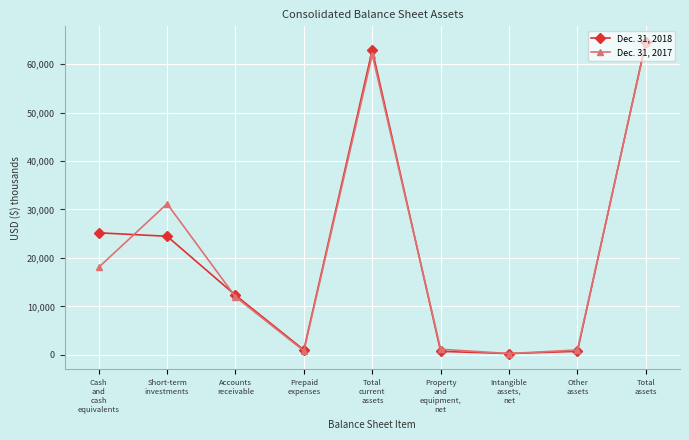

What value does the Dec. 31, 2017 series have at Accounts
receivable, to the nearest 50?

11950